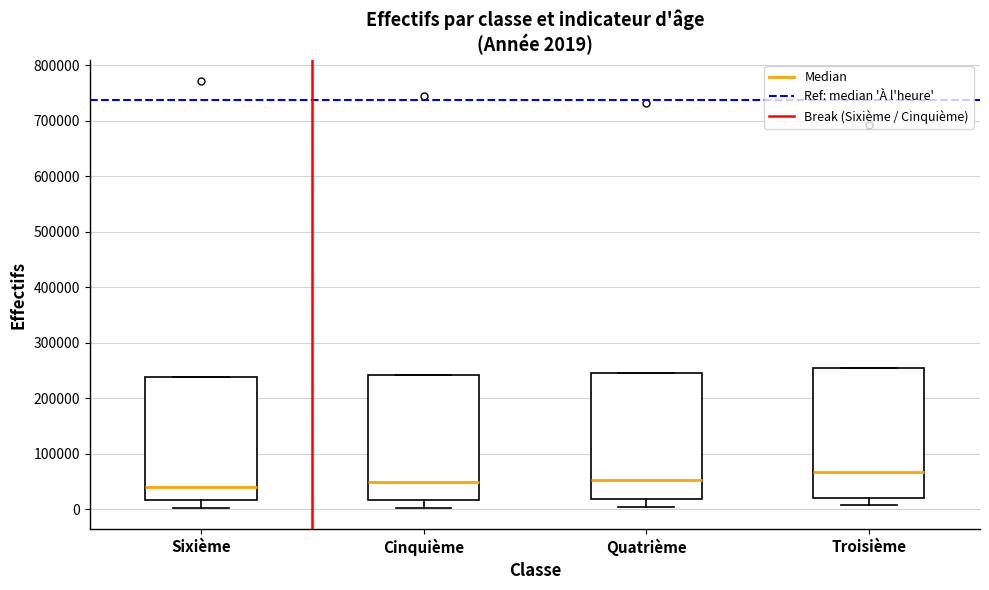

Which box's median line is the highest?

Troisième